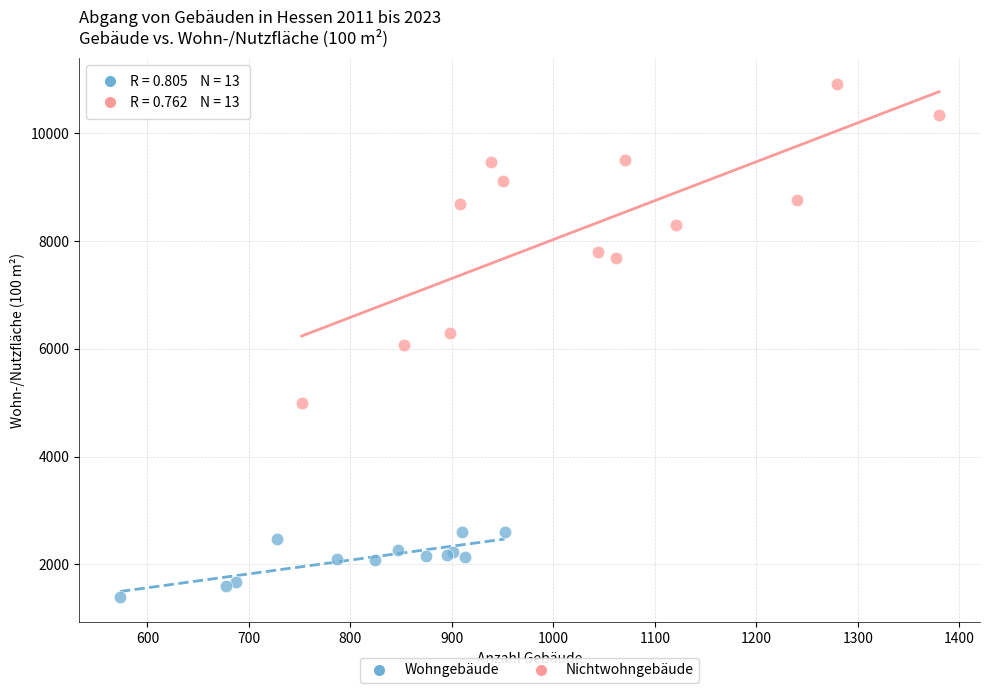

Which series reaches the maximum Y coordinate?

Nichtwohngebäude